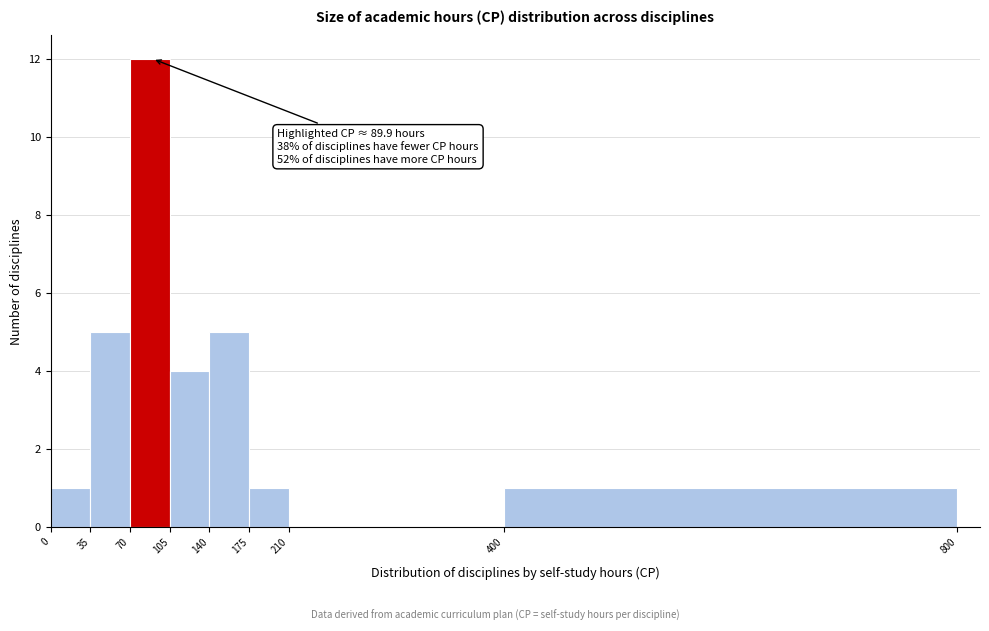

Over which range of the x-axis is the bar tallest?

70 to 105